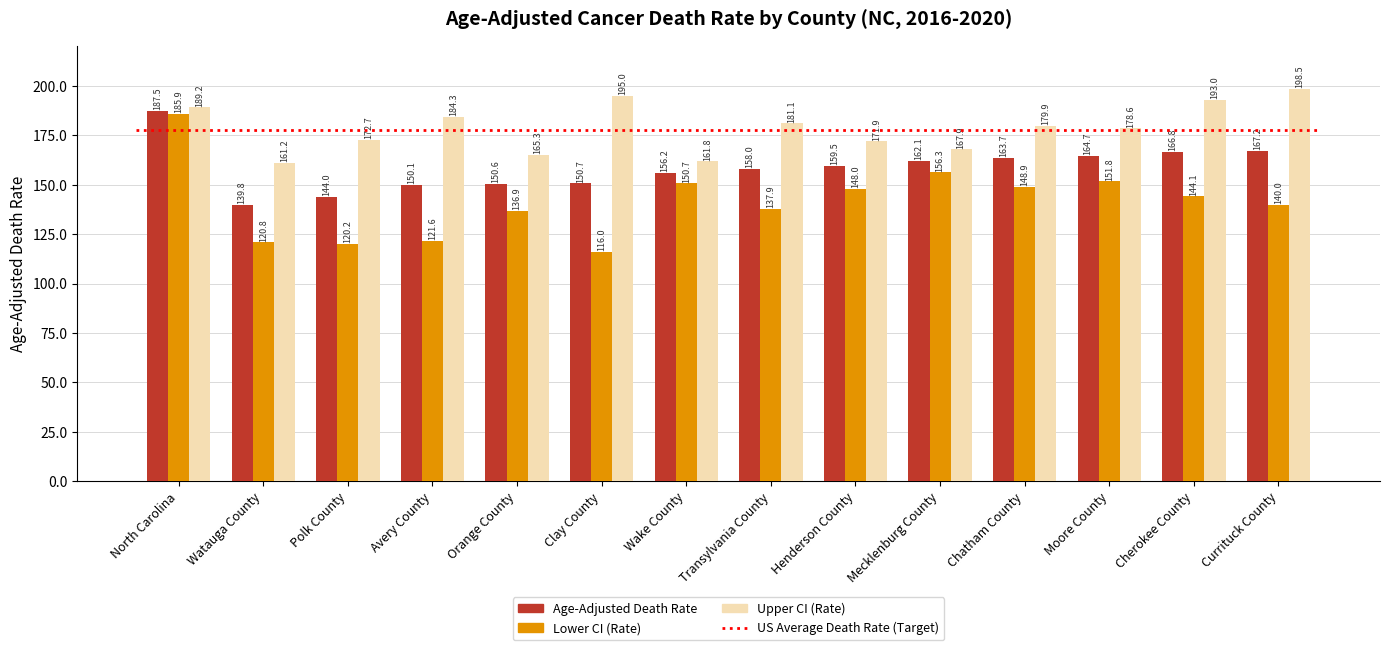

Are the bars grouped side by side (vs. stacked)?

Yes